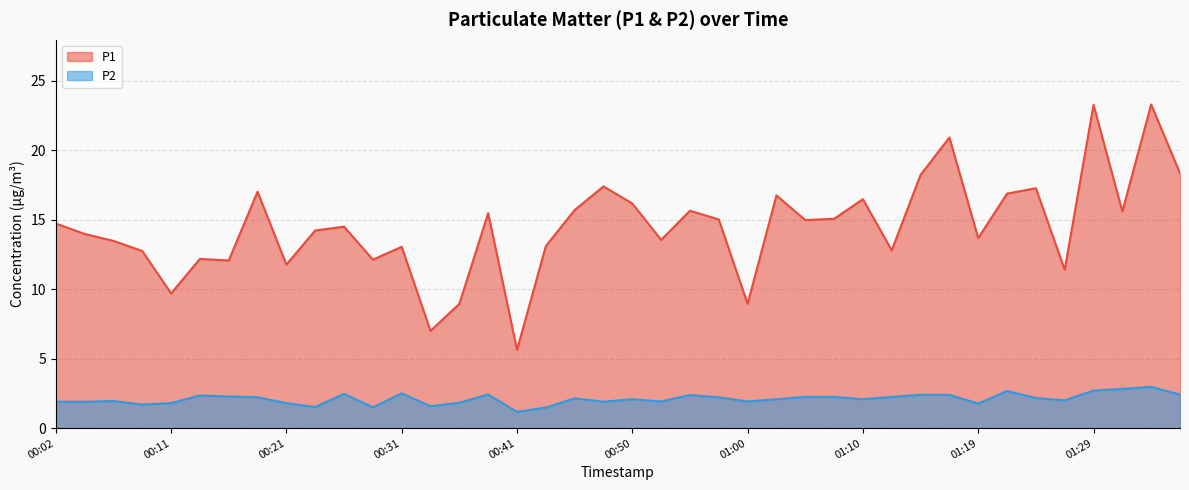

True or false: P2 and P1 cross at least once.

False